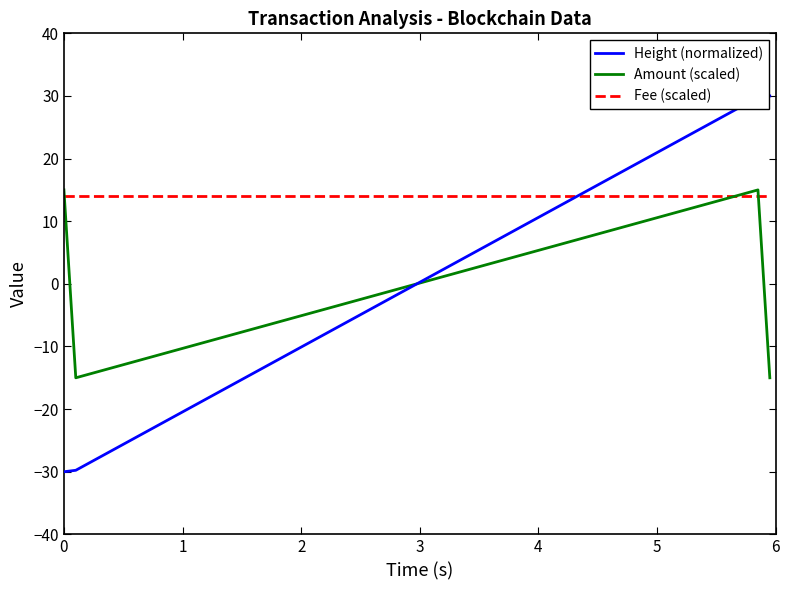

What is the smallest value displayed?

-30.0